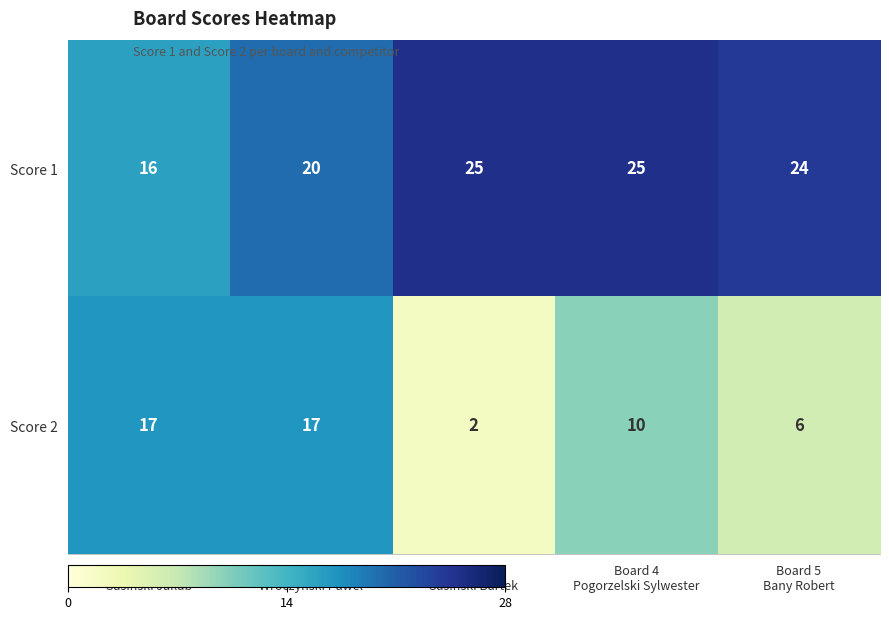

Count the Score 2 values in the range 6 to 17.

4